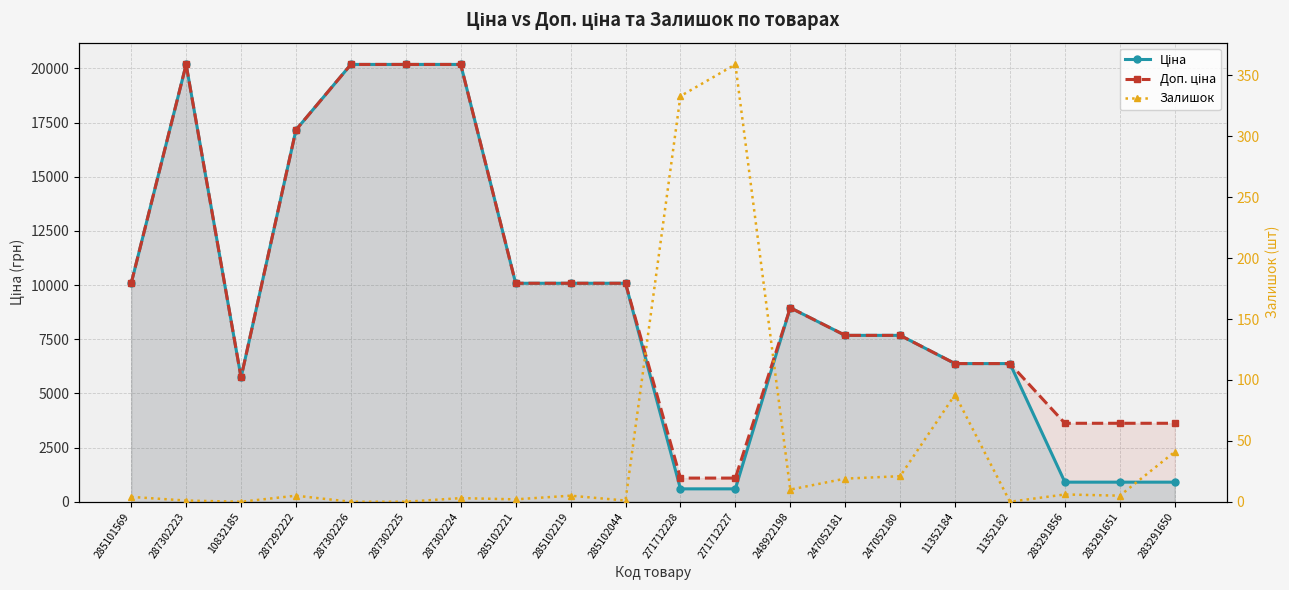

How many distinct data groups are displayed?

3